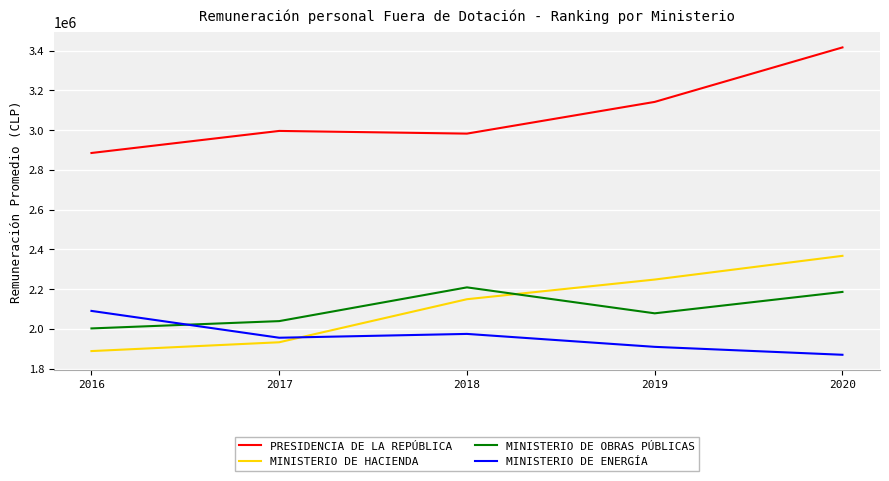

True or false: MINISTERIO DE OBRAS PÚBLICAS has more than 1 interior local peaks.

False